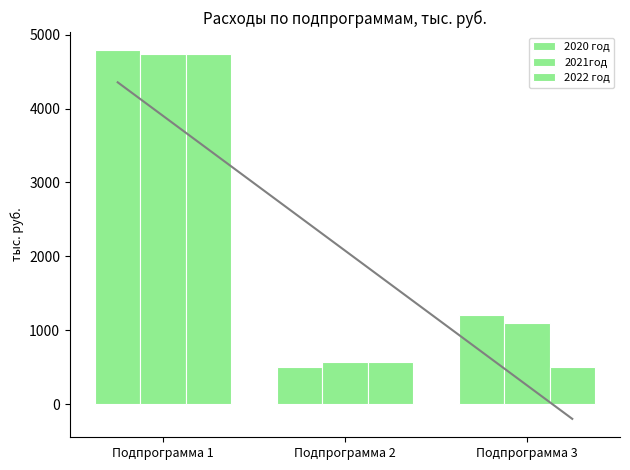

Reading right to left, transcribe all the data shown in this chart.

2020 год: Подпрограмма 3=1203.5	Подпрограмма 2=500.0	Подпрограмма 1=4786.5
2021год: Подпрограмма 3=1103.5	Подпрограмма 2=570.0	Подпрограмма 1=4733.0
2022 год: Подпрограмма 3=500.0	Подпрограмма 2=570.0	Подпрограмма 1=4733.0